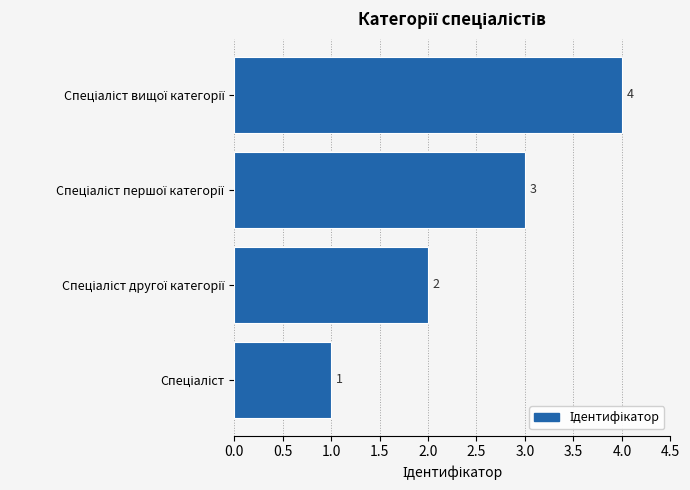

How many values are below 3?

2